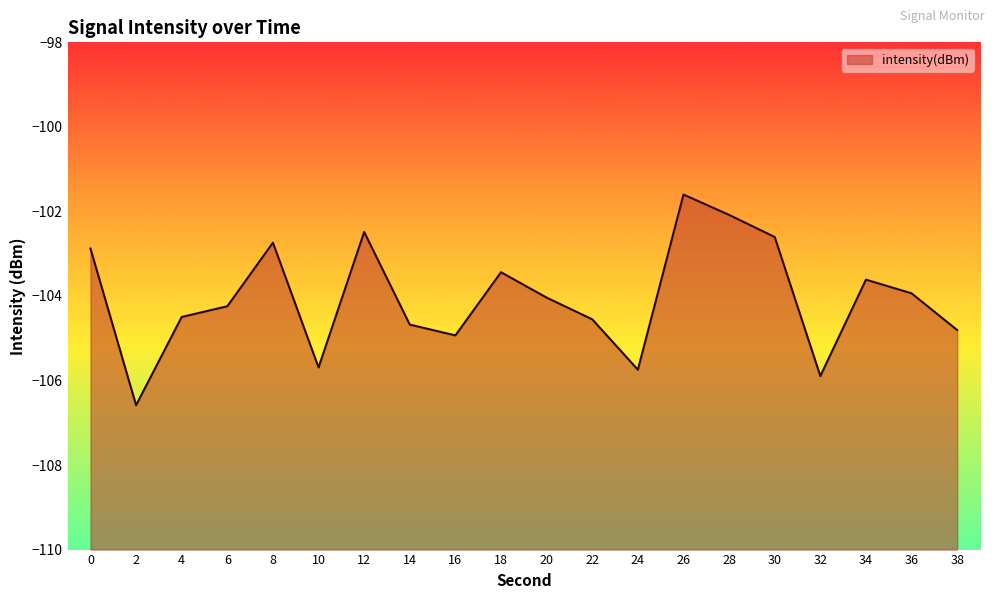

What is the difference between the maximum and minimum values?

5.0